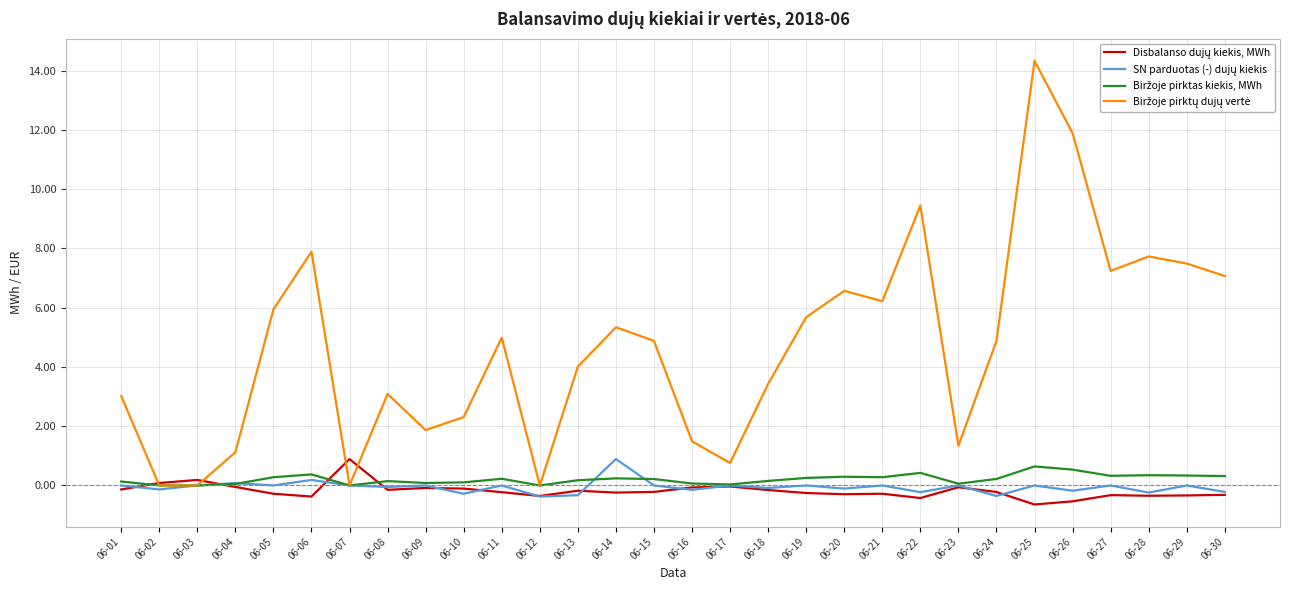

At which category is the sum across all series the highest?

06-25